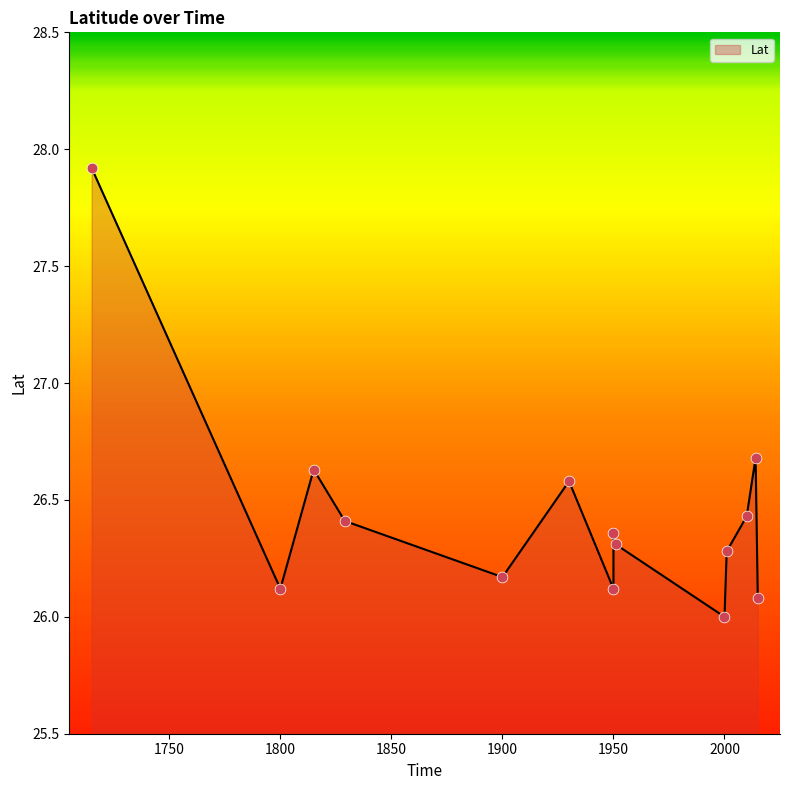

Between 1930 and 1829, which is larger?

1930